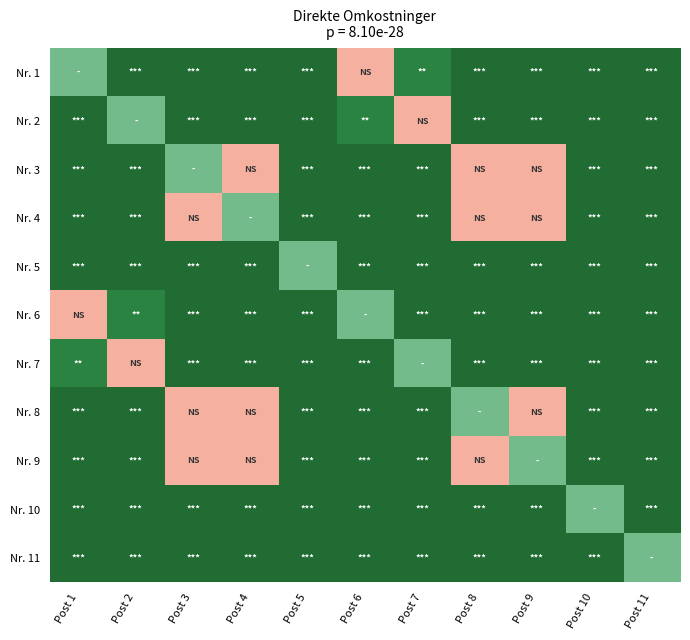

At how many categories does at least one series exceed 0?

11